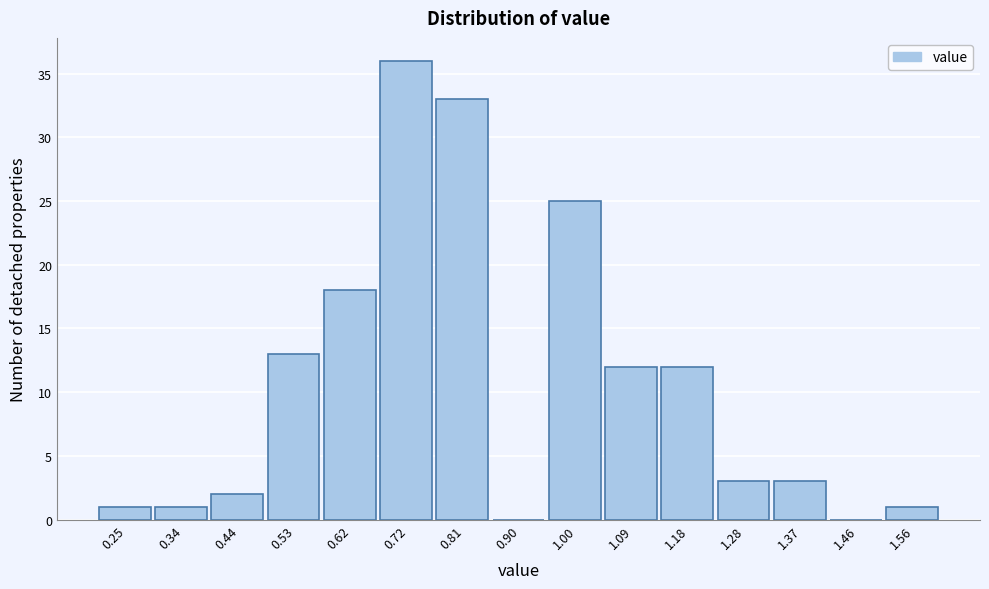

Reading left to right, list all the values displayed in this chart.

0.25=1	0.34=1	0.44=2	0.53=13	0.62=18	0.72=36	0.81=33	0.90=0	1.00=25	1.09=12	1.18=12	1.28=3	1.37=3	1.46=0	1.56=1